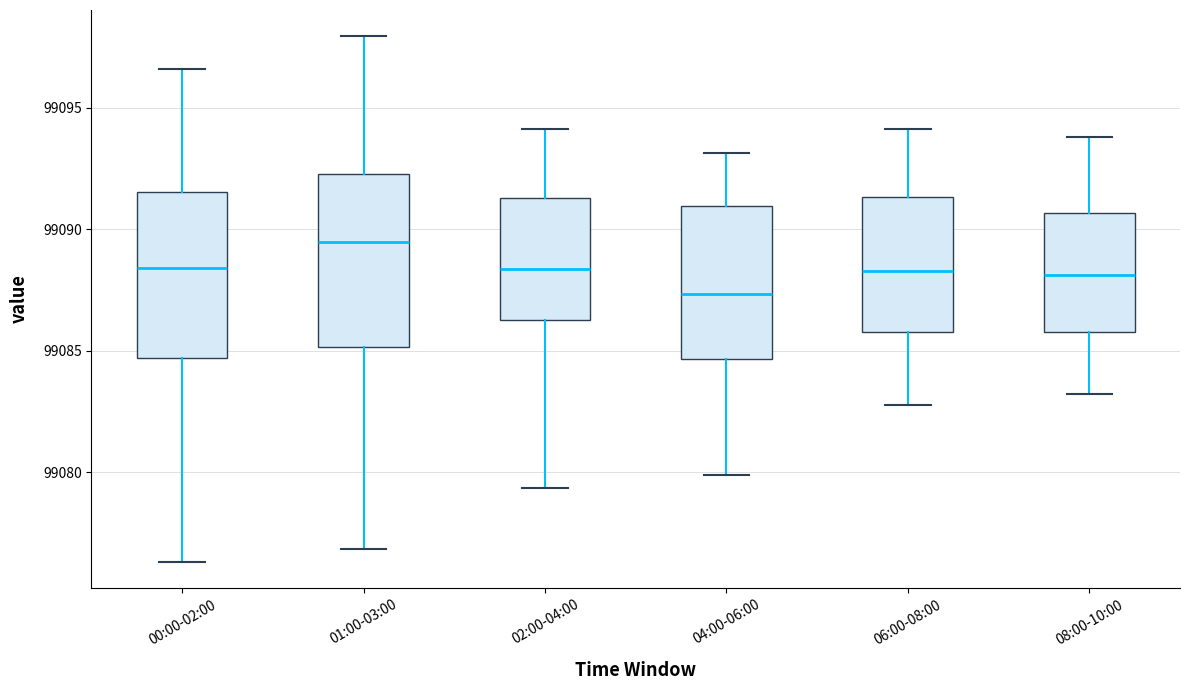

Where is the upper edge of the box for 02:00-04:00 on the y-axis? The values are not printed on the chart, so give them approximately, as read against the axis.

99091.5